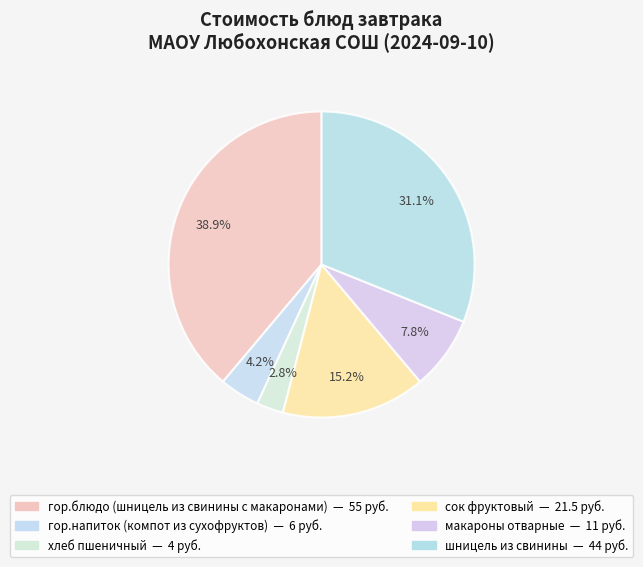

What percentage do гор.напиток (компот из сухофруктов) and макароны отварные together represent?

12.0%